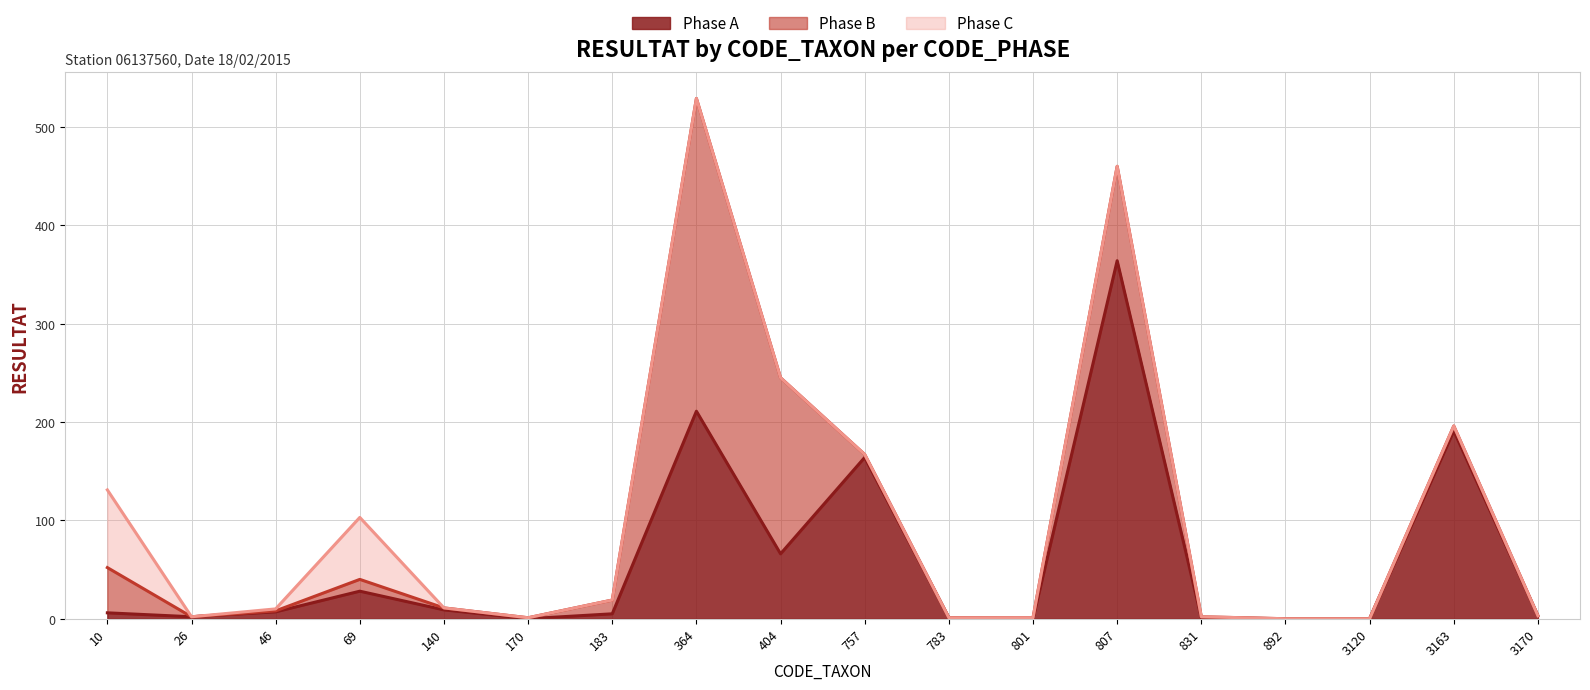

How many values in the Phase B (line) series are below 11?

9